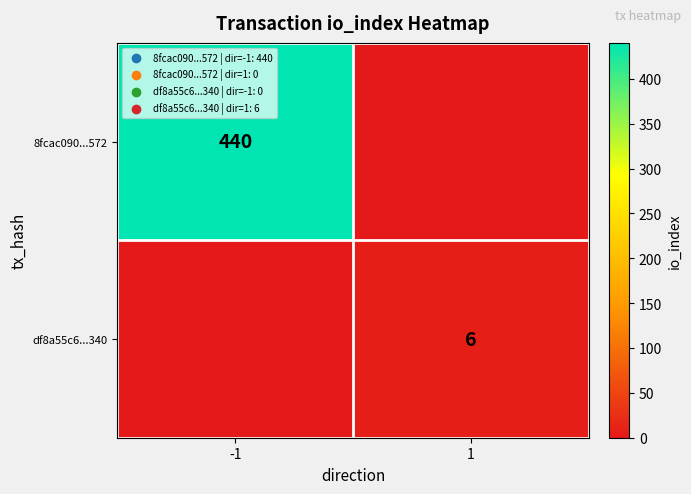

How many categories are shown in the chart?

2